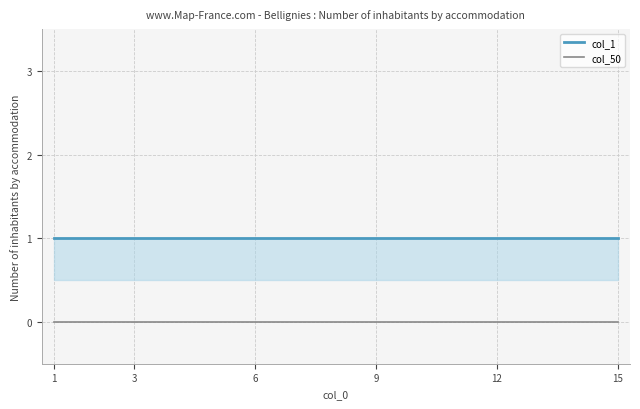

Rank the series by their average value, from highest to lowest.

col_1, col_50